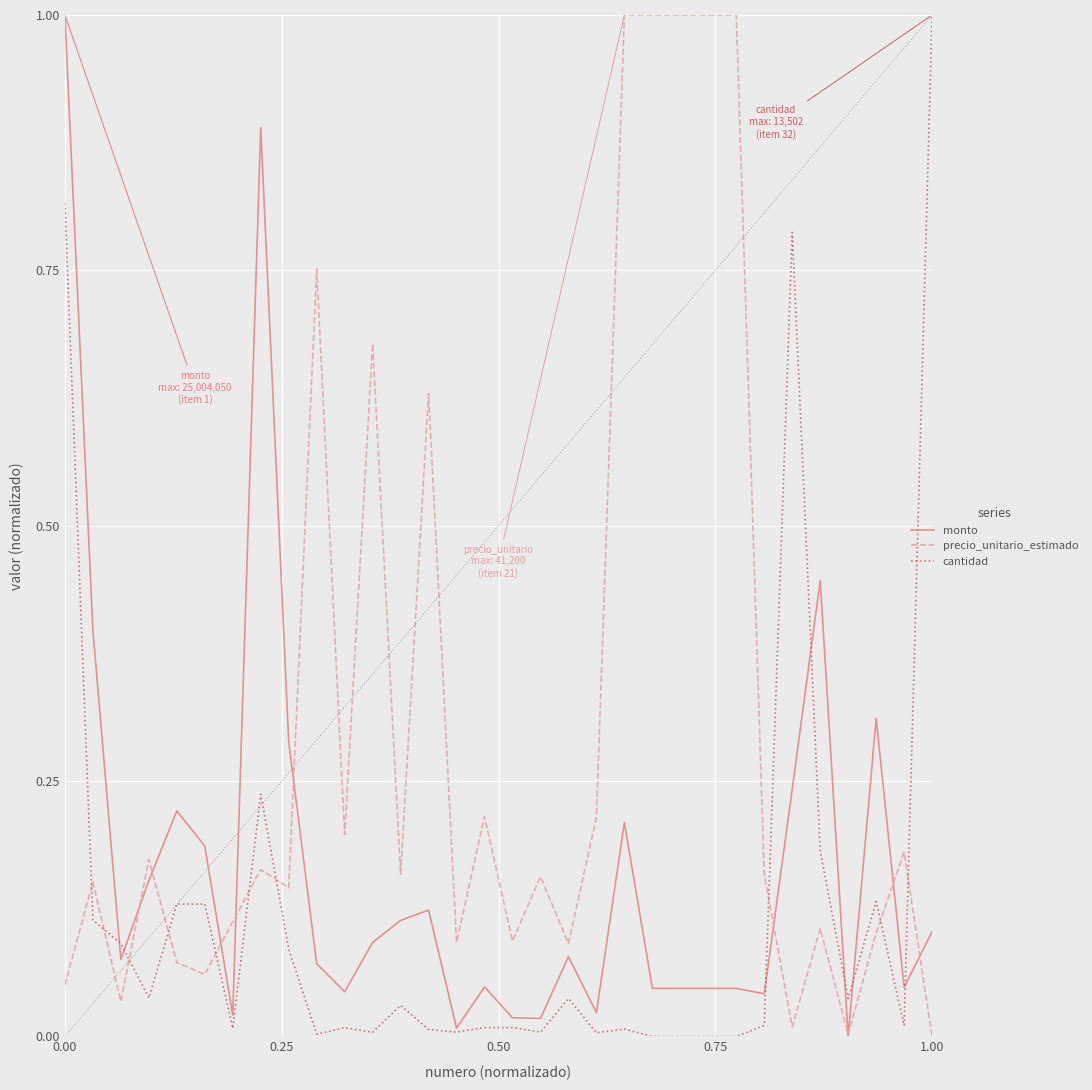

Which series has the largest total across all categories?

precio_unitario_estimado